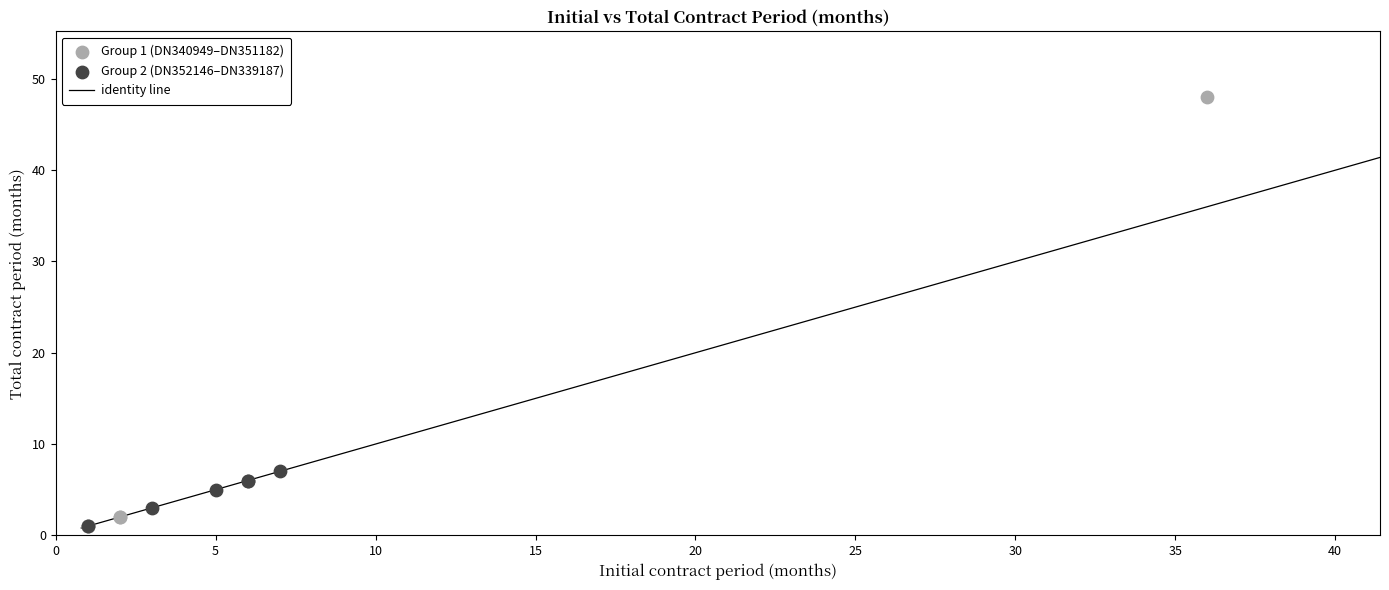

Which series has the widest spread of Y values?

Group 1 (DN340949–DN351182)